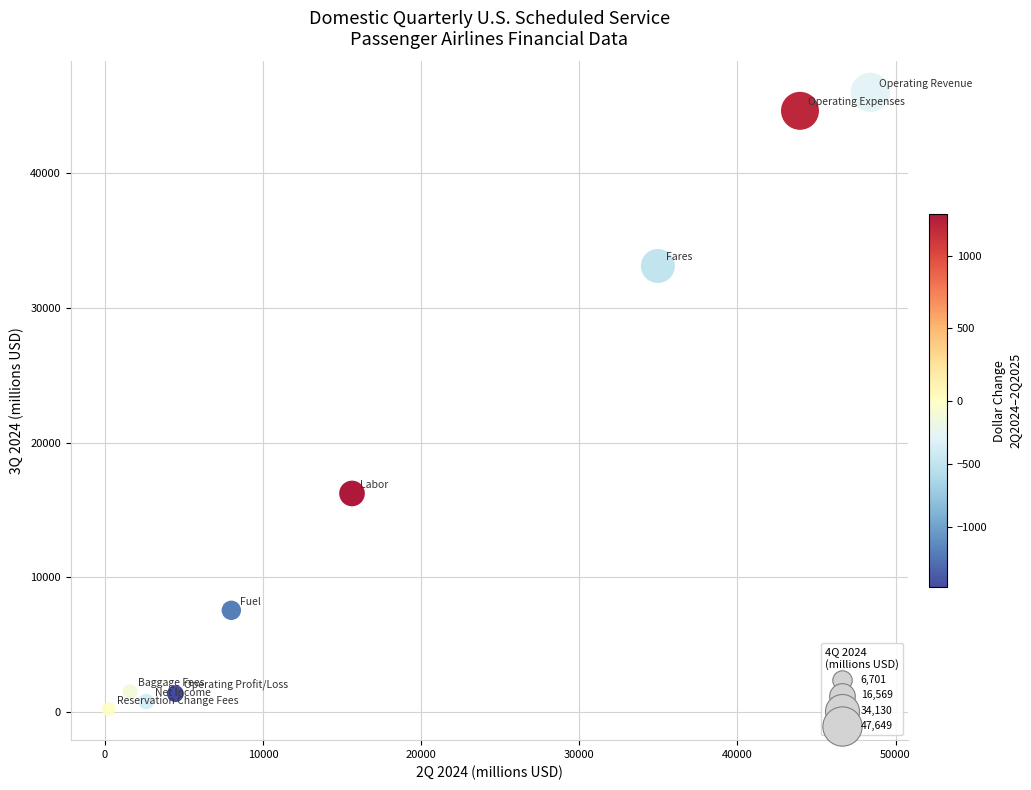

What Y value in the scatter plot is closest to 23106?

16230.7